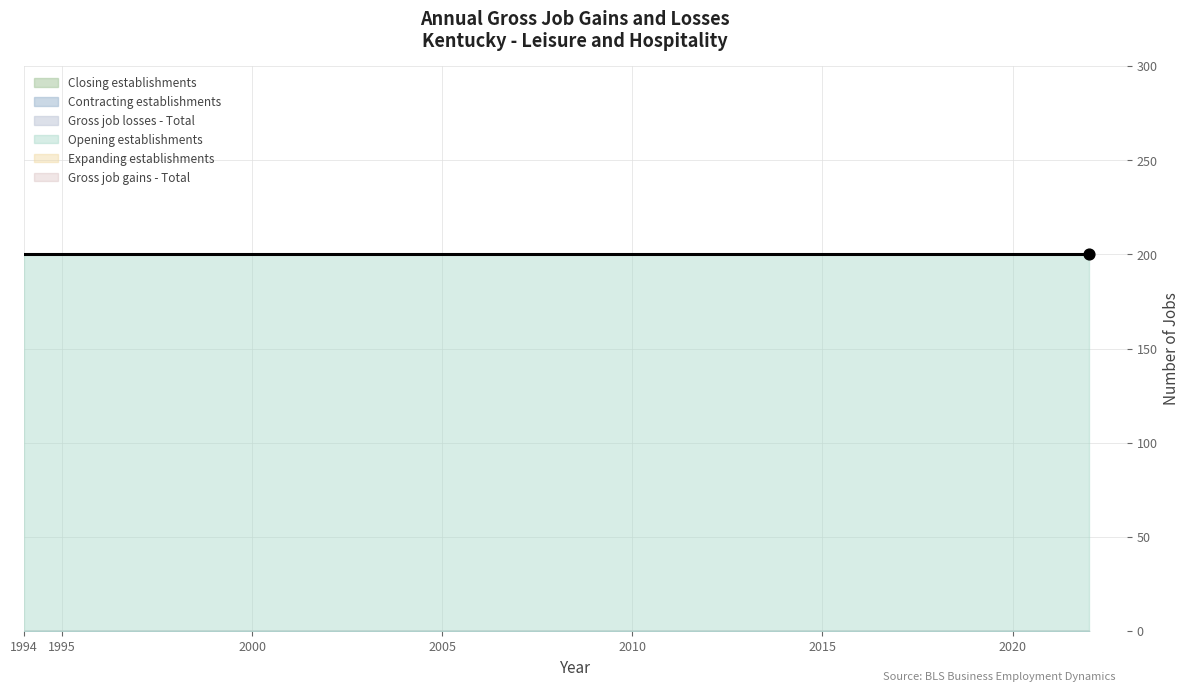

At which category is the sum across all series the highest?

1994